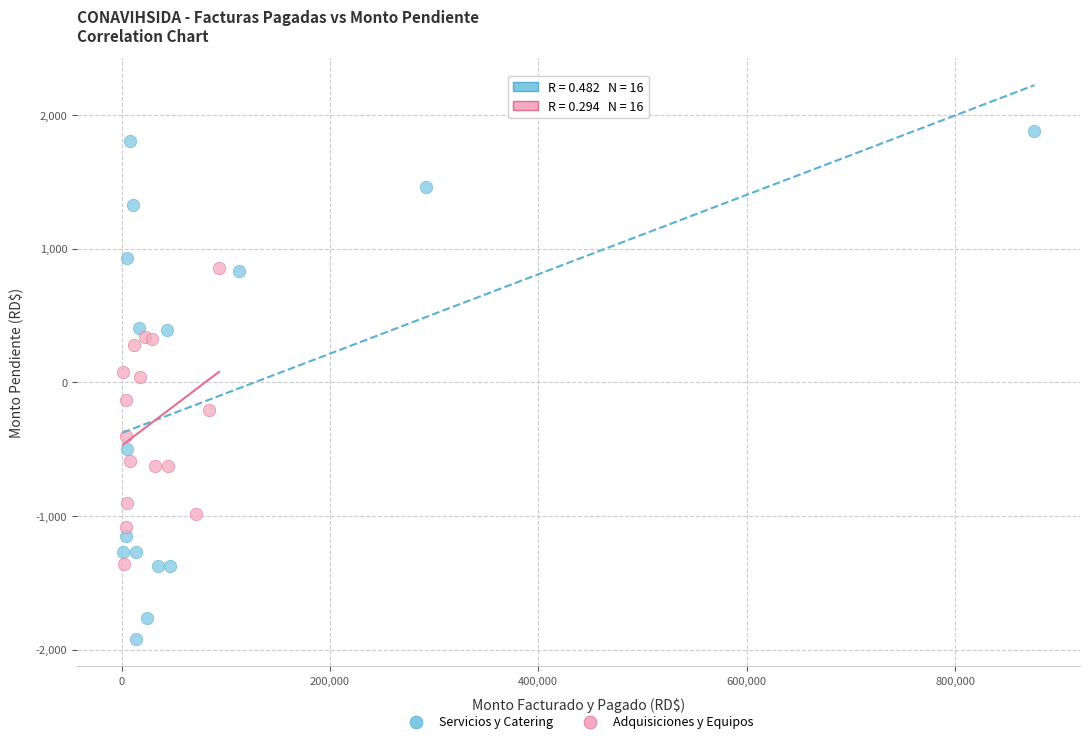

What are all the series names shown in the legend?

Servicios y Catering, Adquisiciones y Equipos